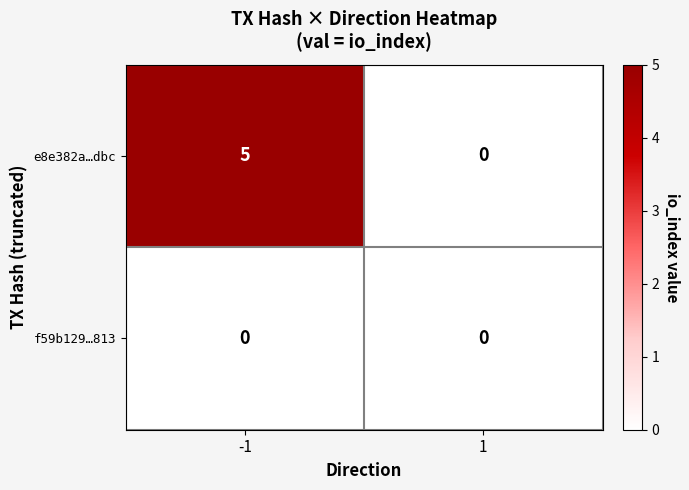

What is the approximate value of e8e382a…dbc at -1?

5